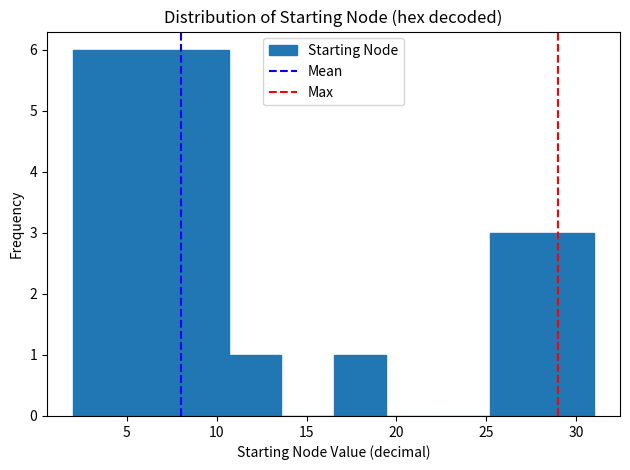

How tall is the bar that spans 7.8 to 10.7 on the x-axis? Neither the bar edges nor the heights are printed on the chart, so give them approximately, as read against the axes.

6